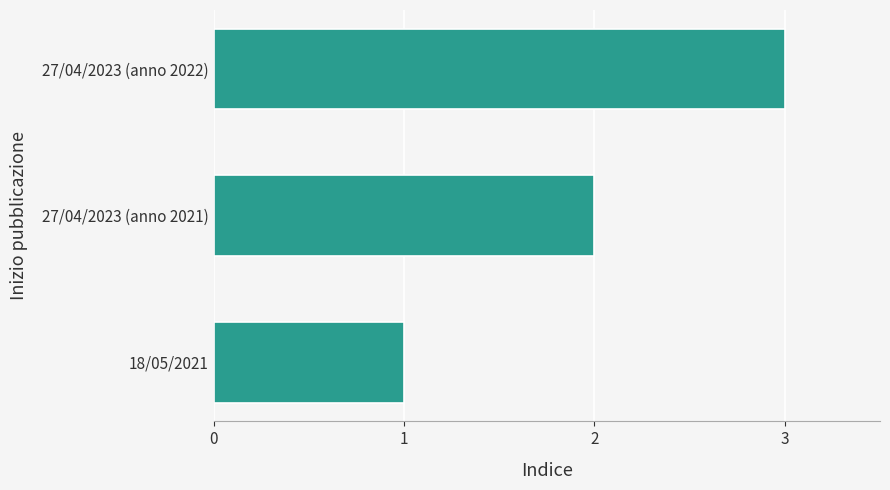

Does the chart contain any negative values?

No